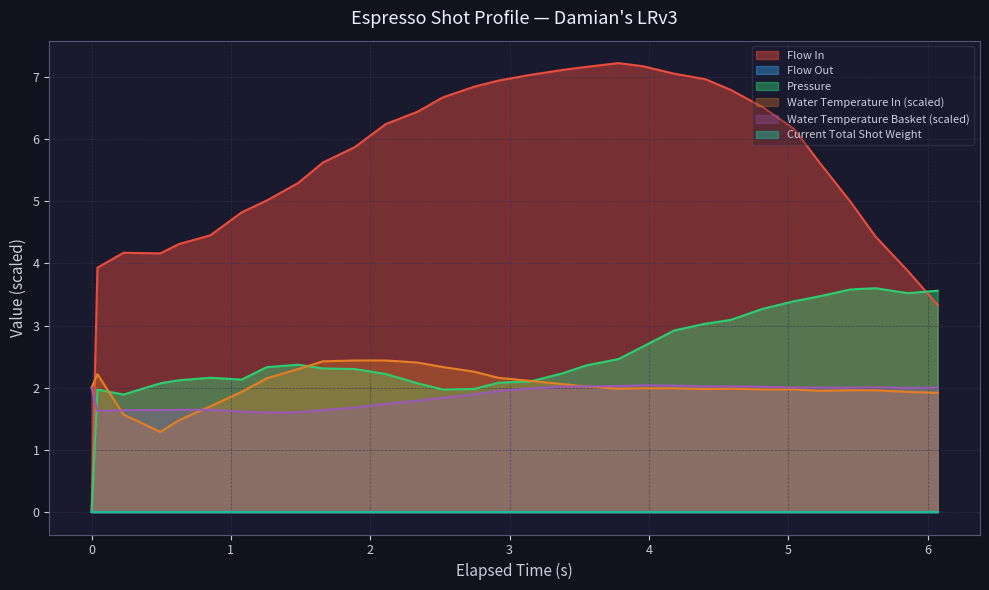

True or false: water_temperature_in and flow_in intersect in this chart.

True